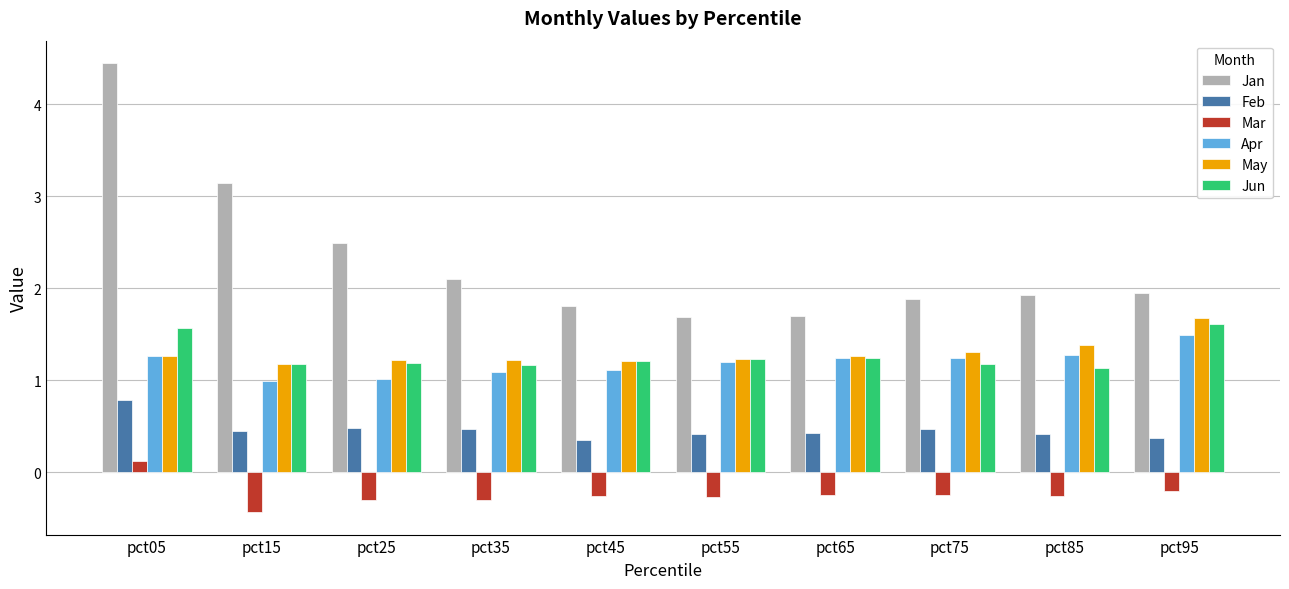

At which category is the sum across all series the highest?

pct05